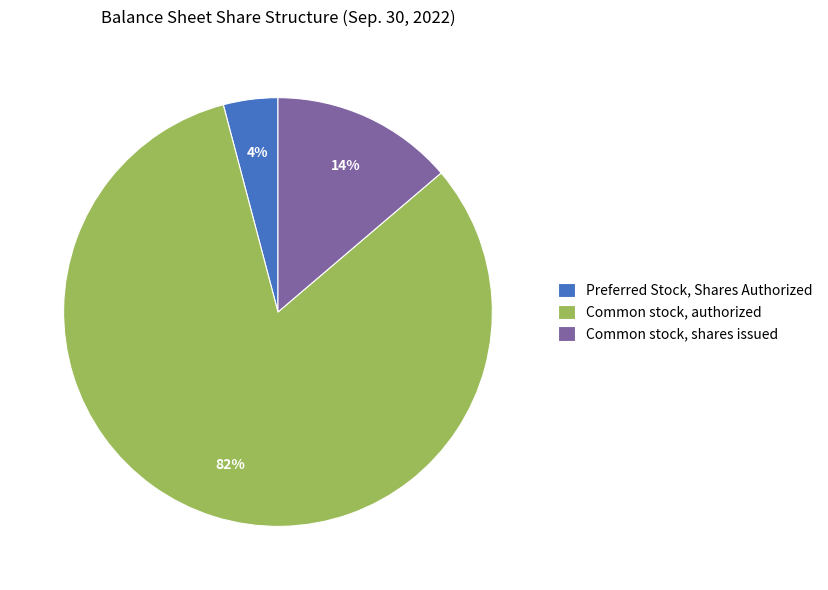

To the nearest percent, what is the combined percentage of Common stock, authorized and Preferred Stock, Shares Authorized?

86%